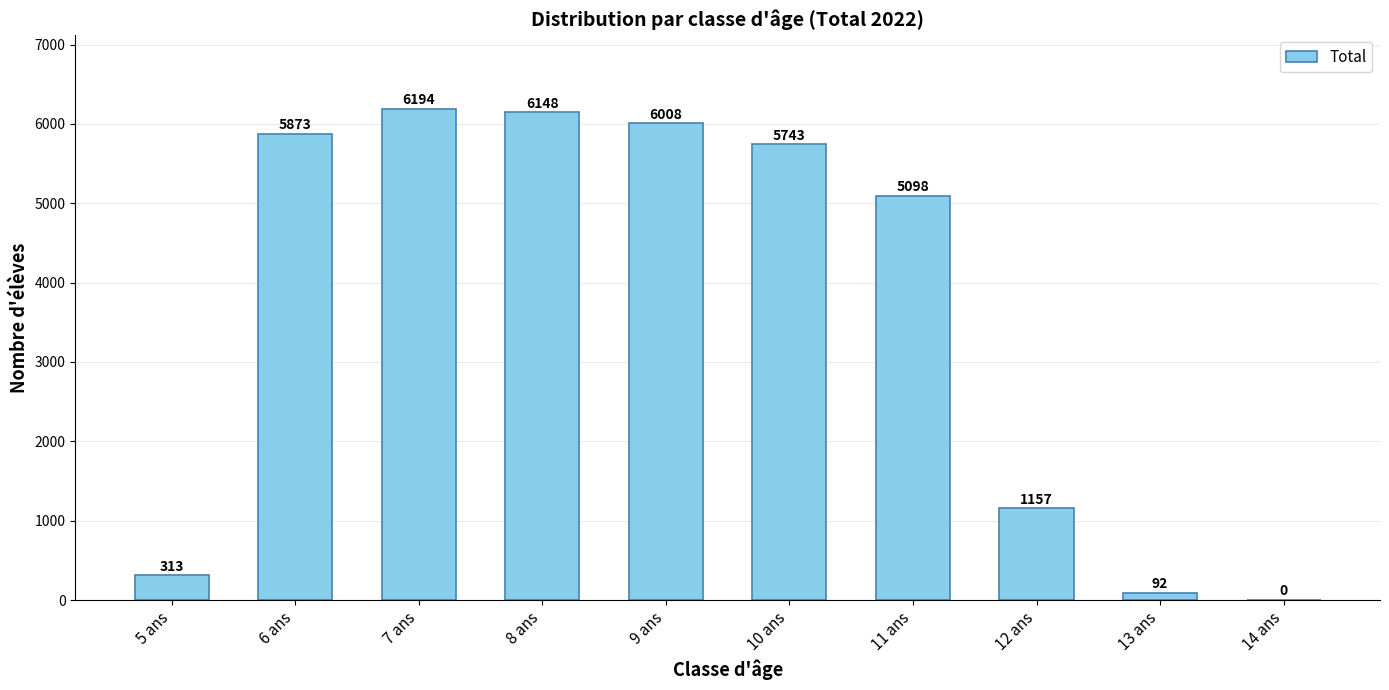

At which label does the data first exceed 5743?

6 ans